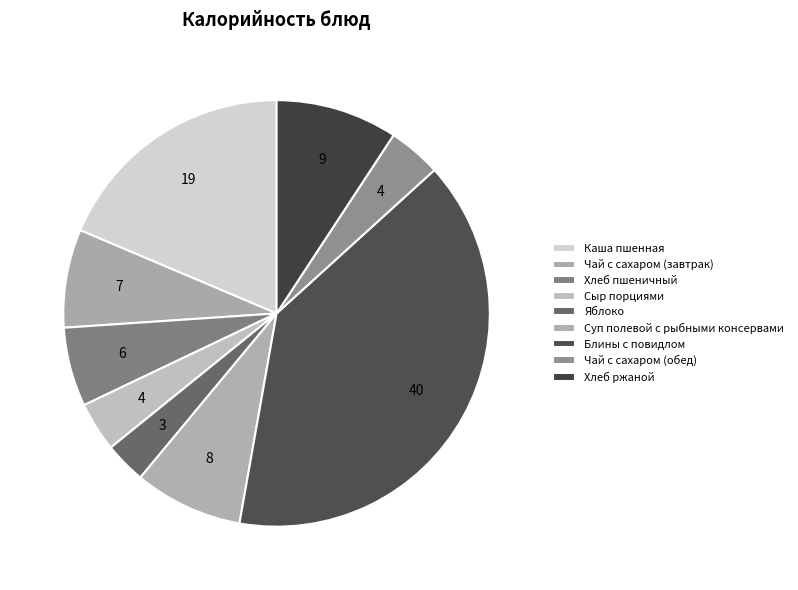

Is there a majority slice in this chart?

No